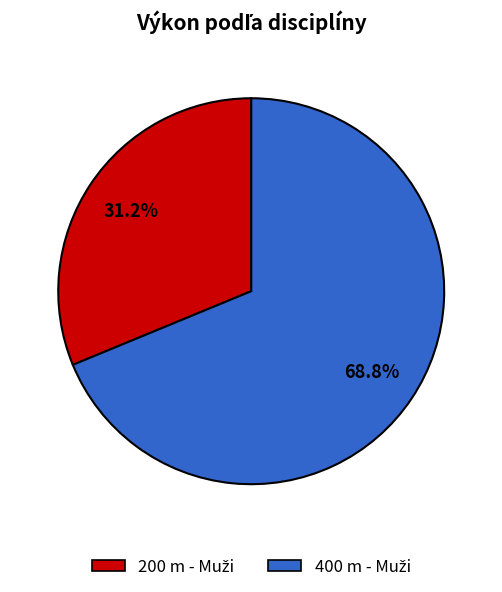

Does any single category account for the majority?

Yes